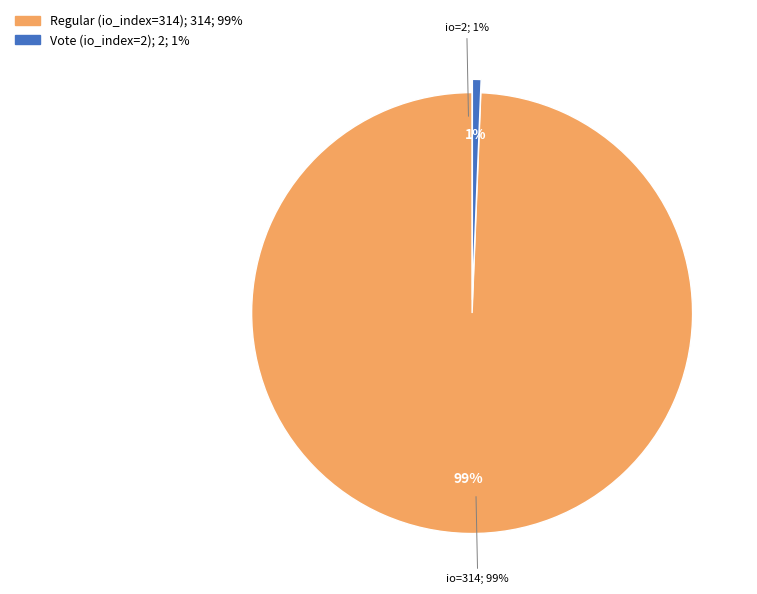

Combined, what portion of the pie is Regular (io_index=314) and Vote (io_index=2)?

100.0%